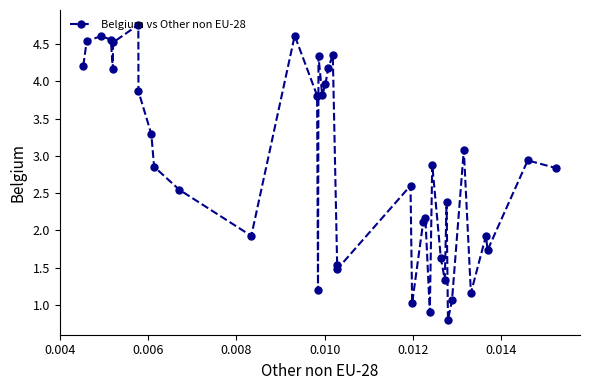

What is the difference between the maximum and minimum values?

4.0